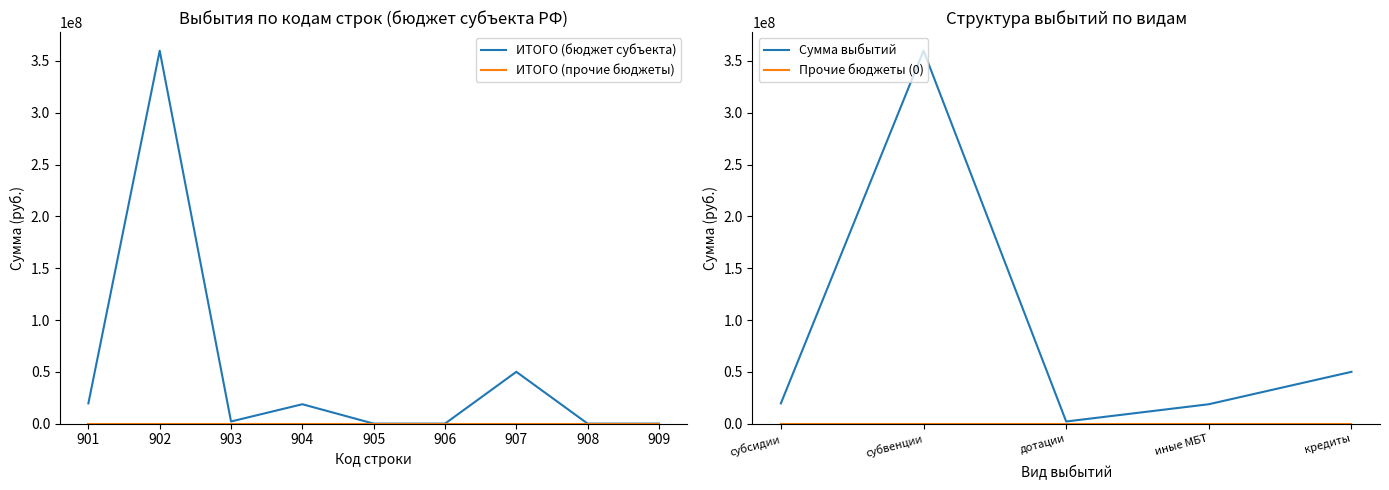

What value does the Сумма выбытий series have at субсидии?

19564166.4